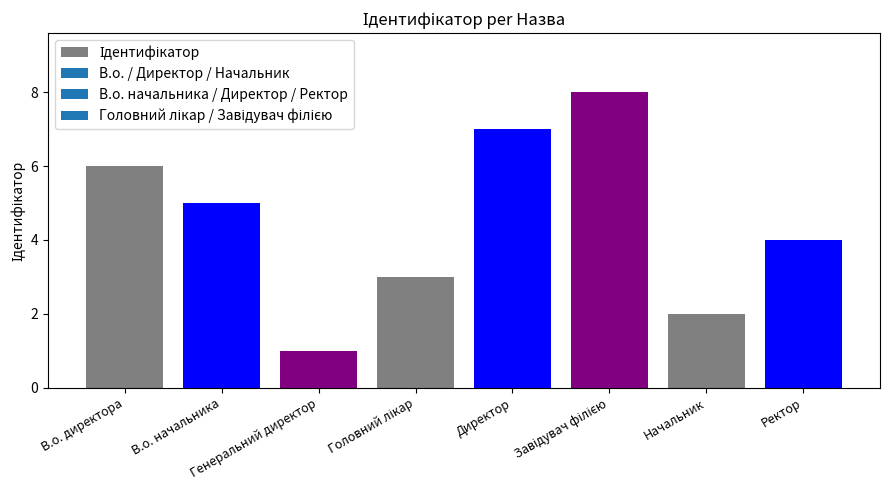

True or false: the data shows 6 at Ректор.

False